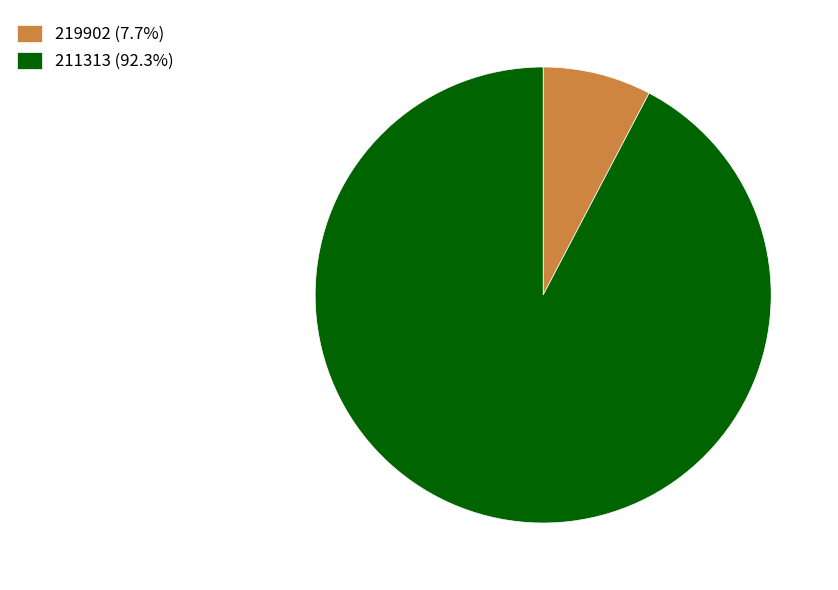

Is it true that 211313 is 99% of the pie?

False